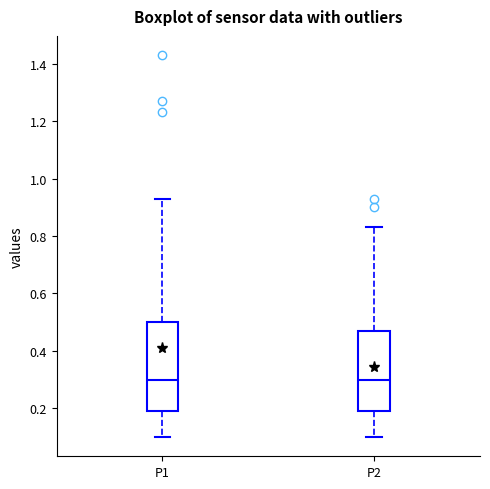

Comparing the boxes themselves (not the whiskers), which one is the tallest?

P1